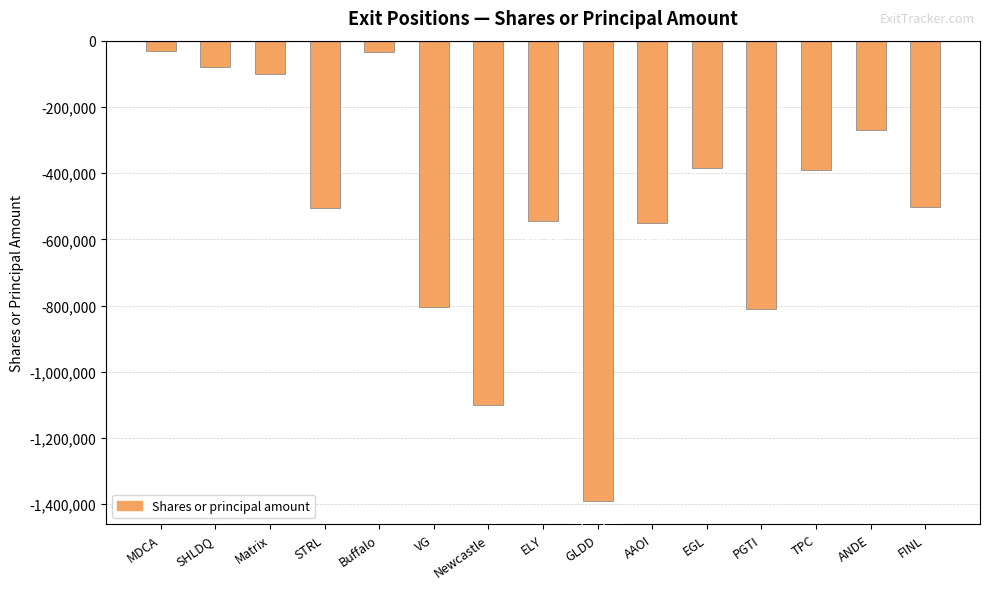

What is the label of the 8th bar from the right?

ELY